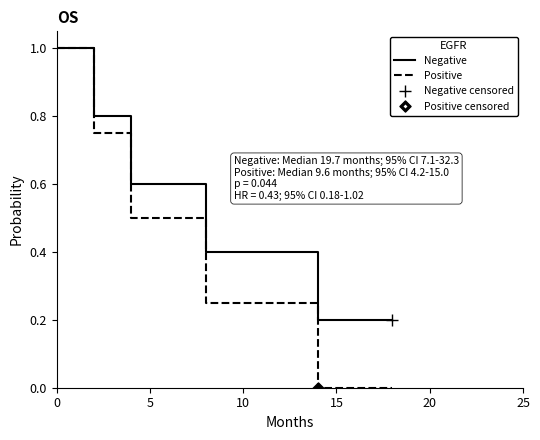

What is the average value of the Positive series?

0.4